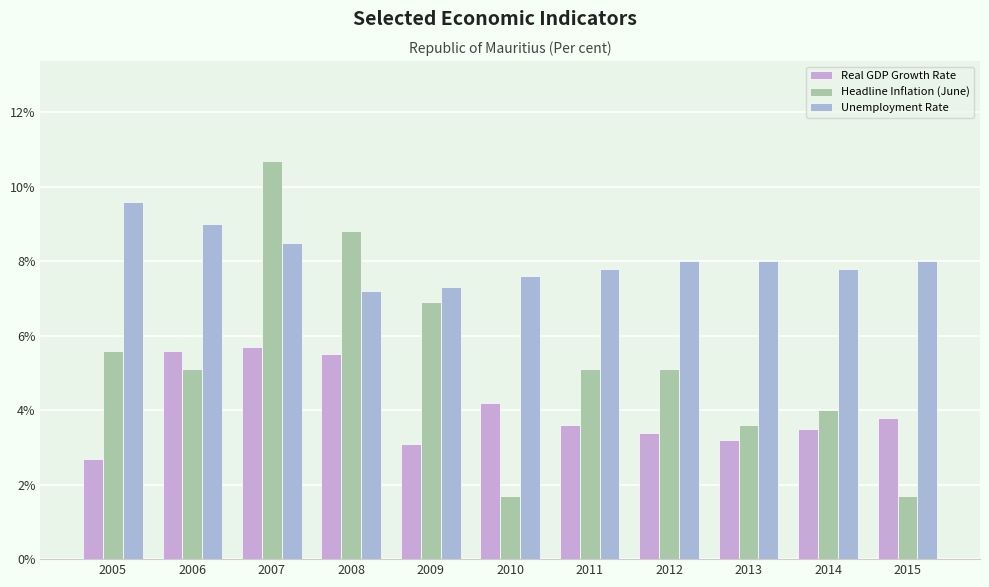

At which label does Unemployment Rate reach its minimum?

2008